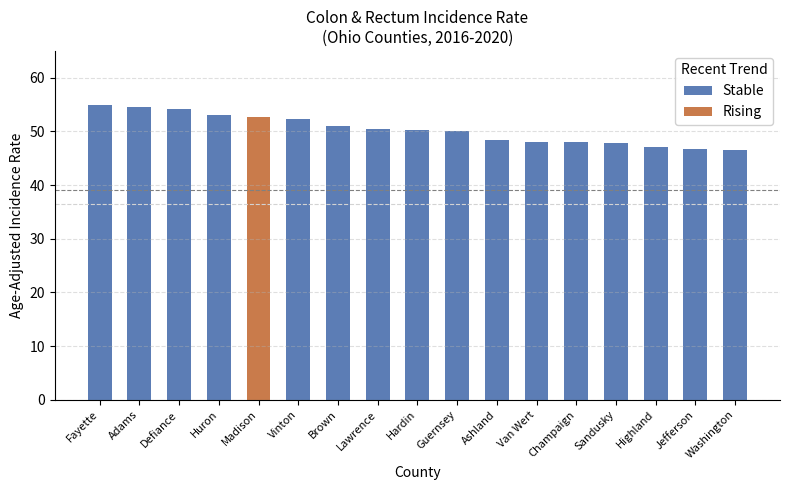

How many bars are there in total?

17